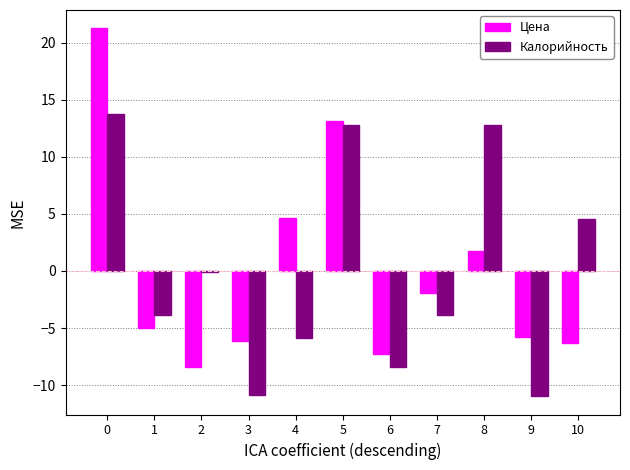

Is it true that Цена equals 1.7 at 8?

True